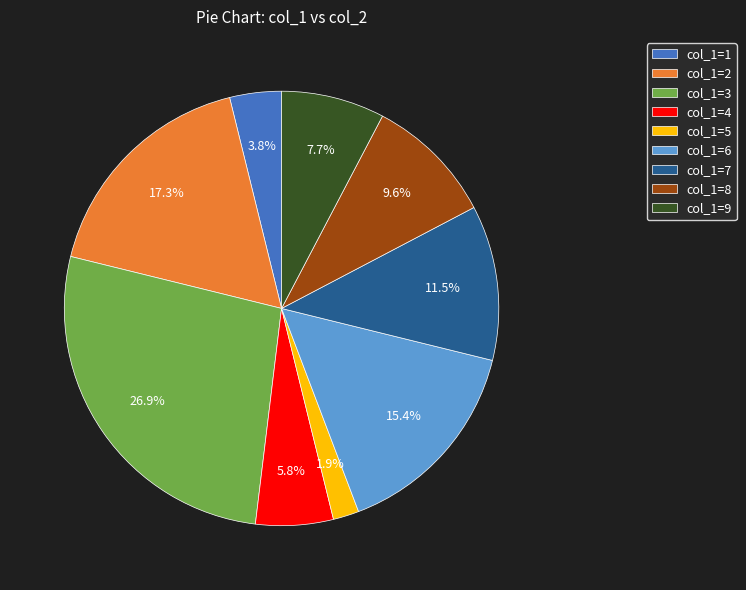

Is the sum of col_1=8 and col_1=4 greater than half?

No